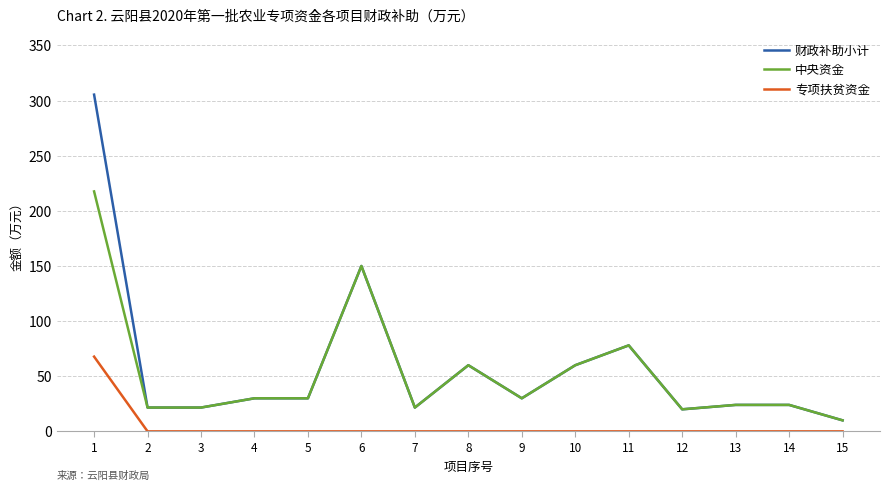

True or false: 中央资金 has a value of 150.0 at 6.

True